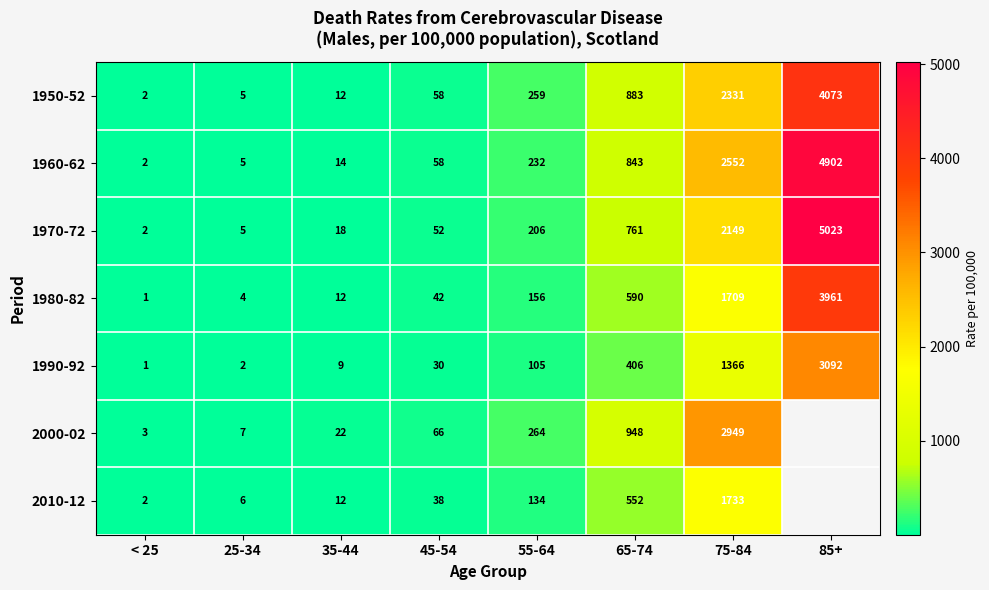

Which has a higher value, 65-74 or 35-44?

65-74